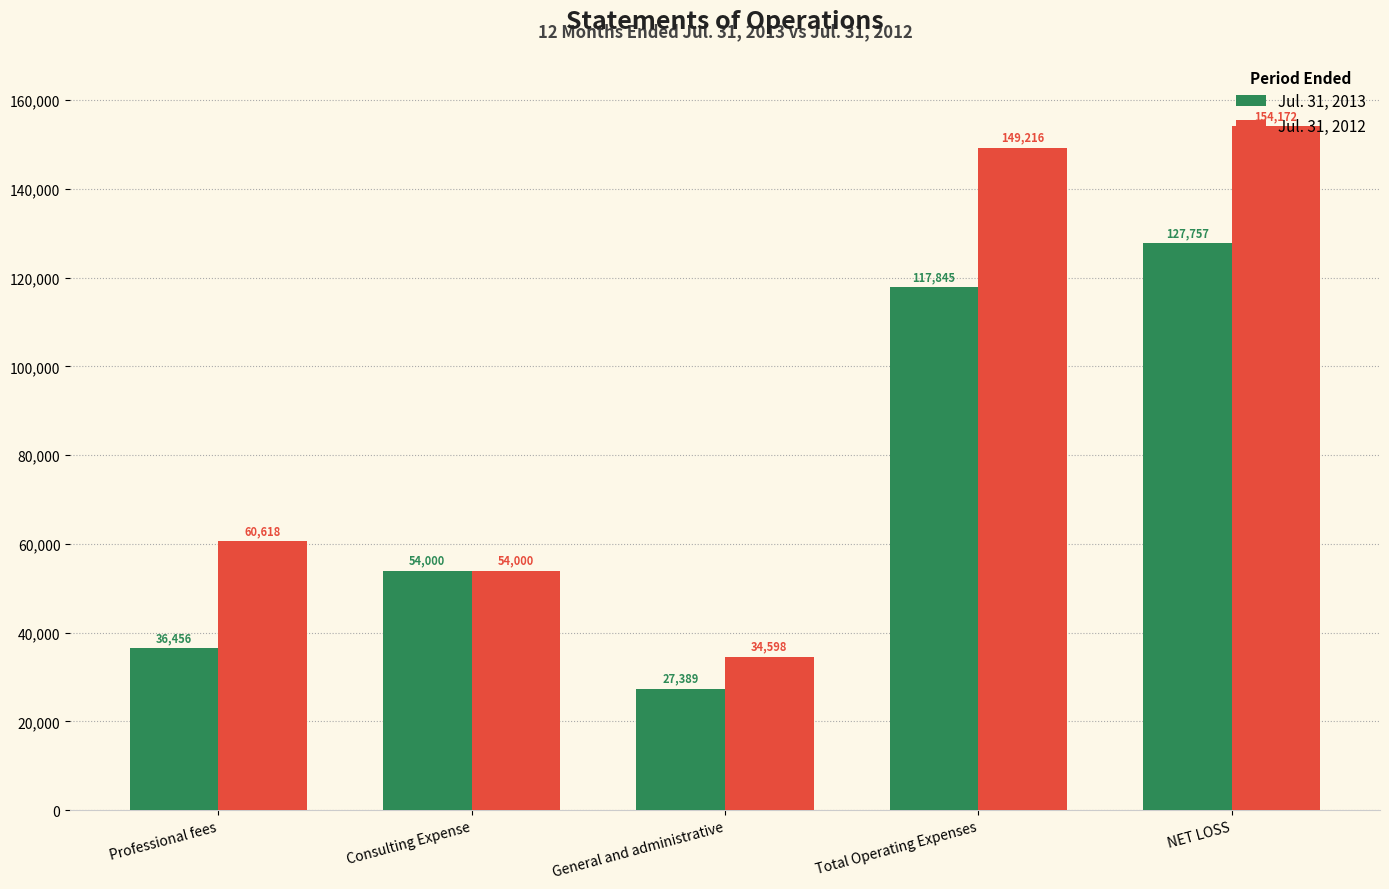

How many series are shown in this chart?

2